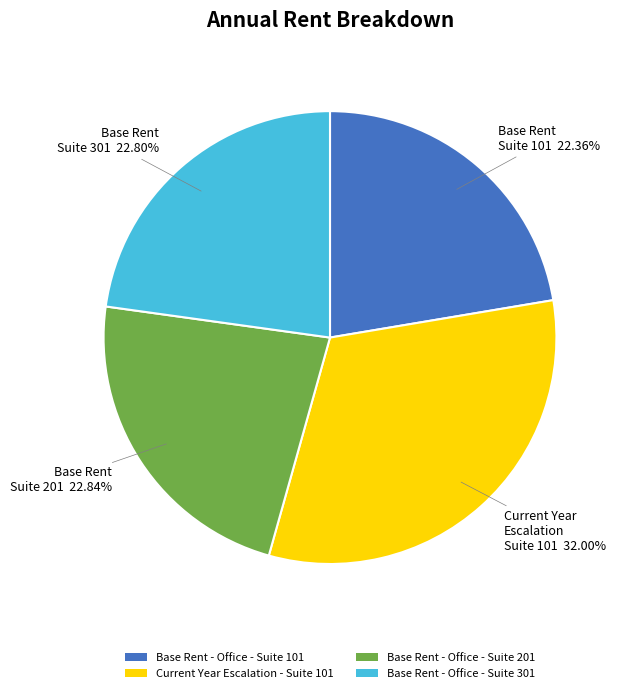

How many slices are in this pie chart?

4